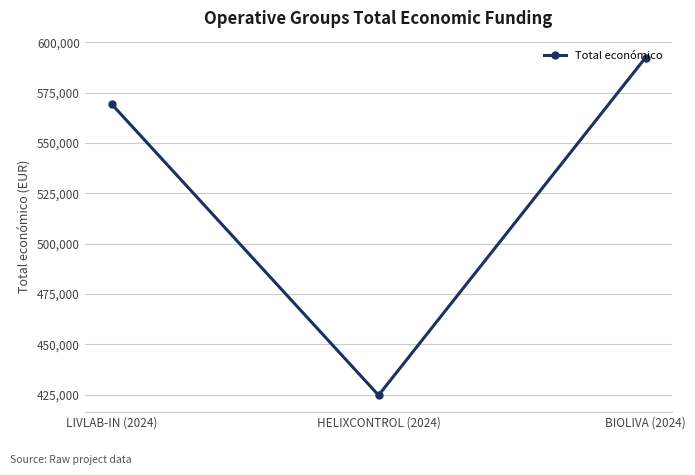

Reading left to right, what are all the values shown in this chart?

569416	424720	592475